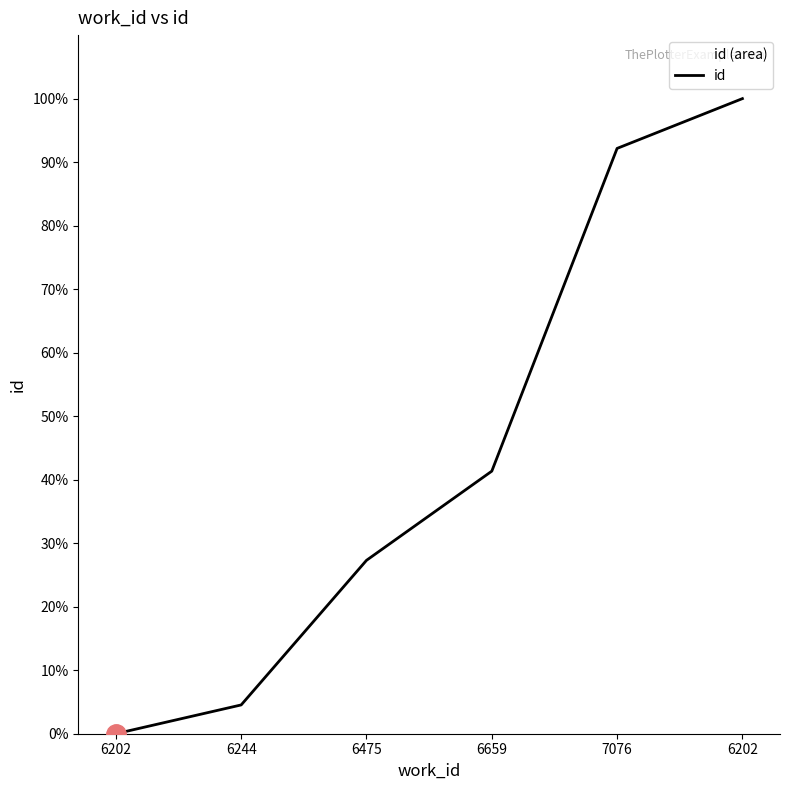

Count the number of values greater than 41.

3